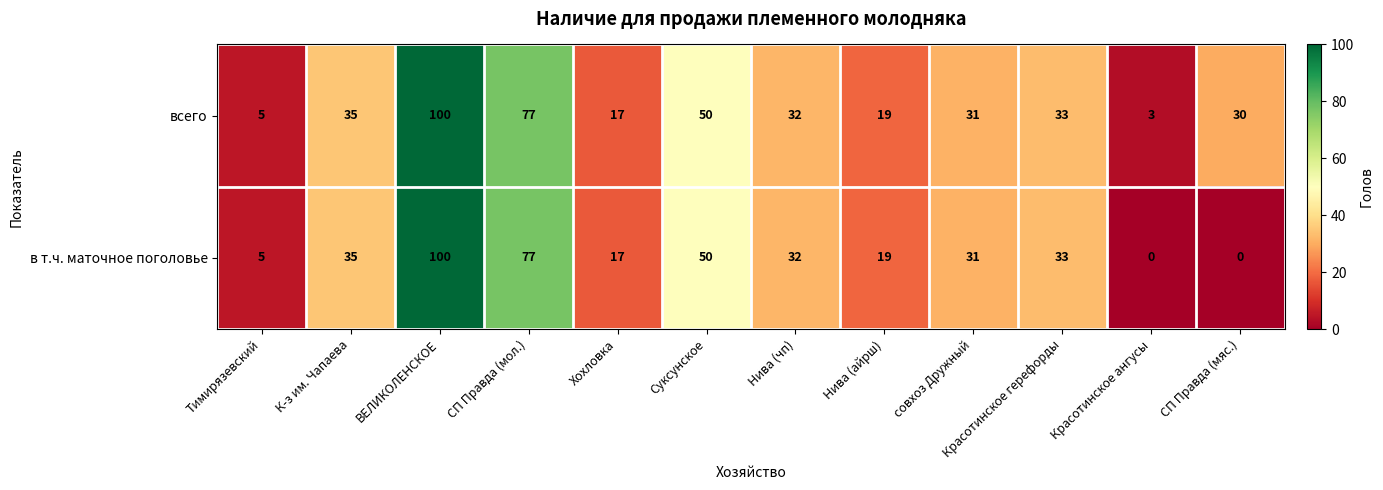

The value of всего at СП Правда (мол.) is 133. True or false?

False